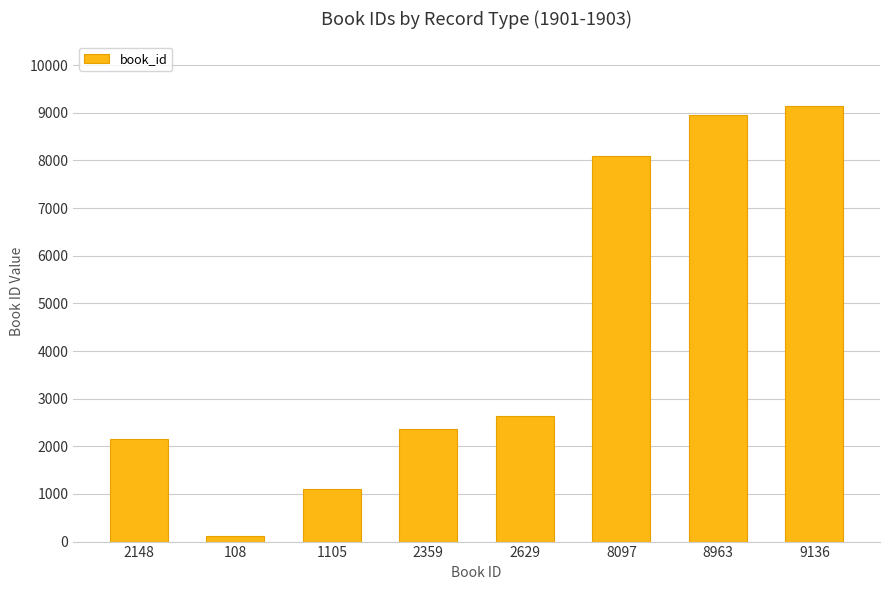

What is the average value?

4318